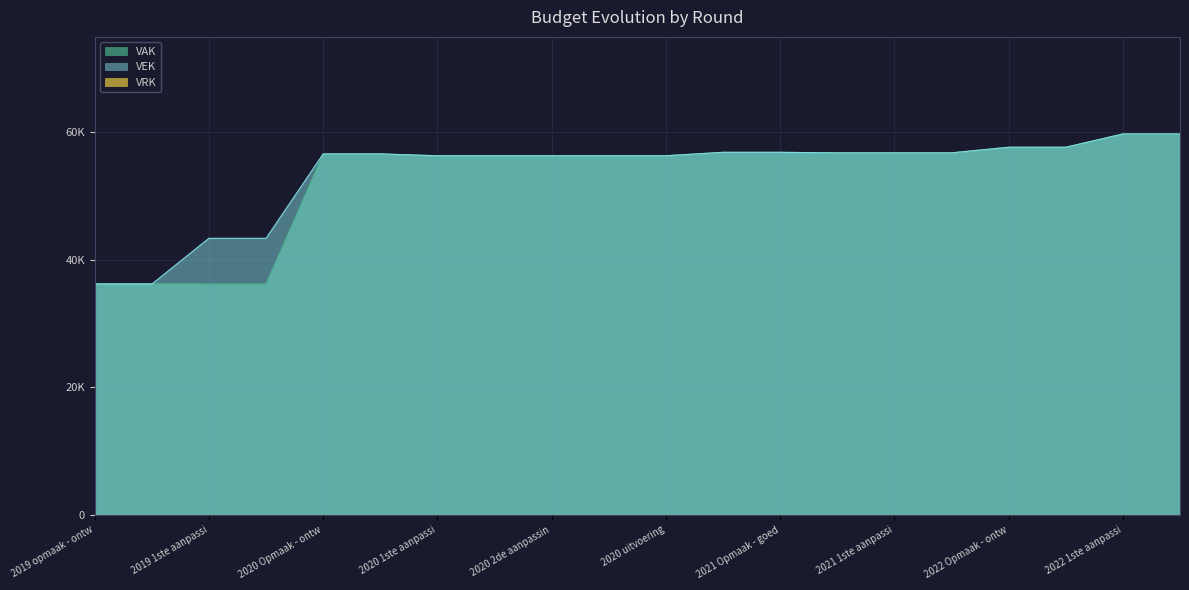

Does the chart have visible grid lines?

Yes